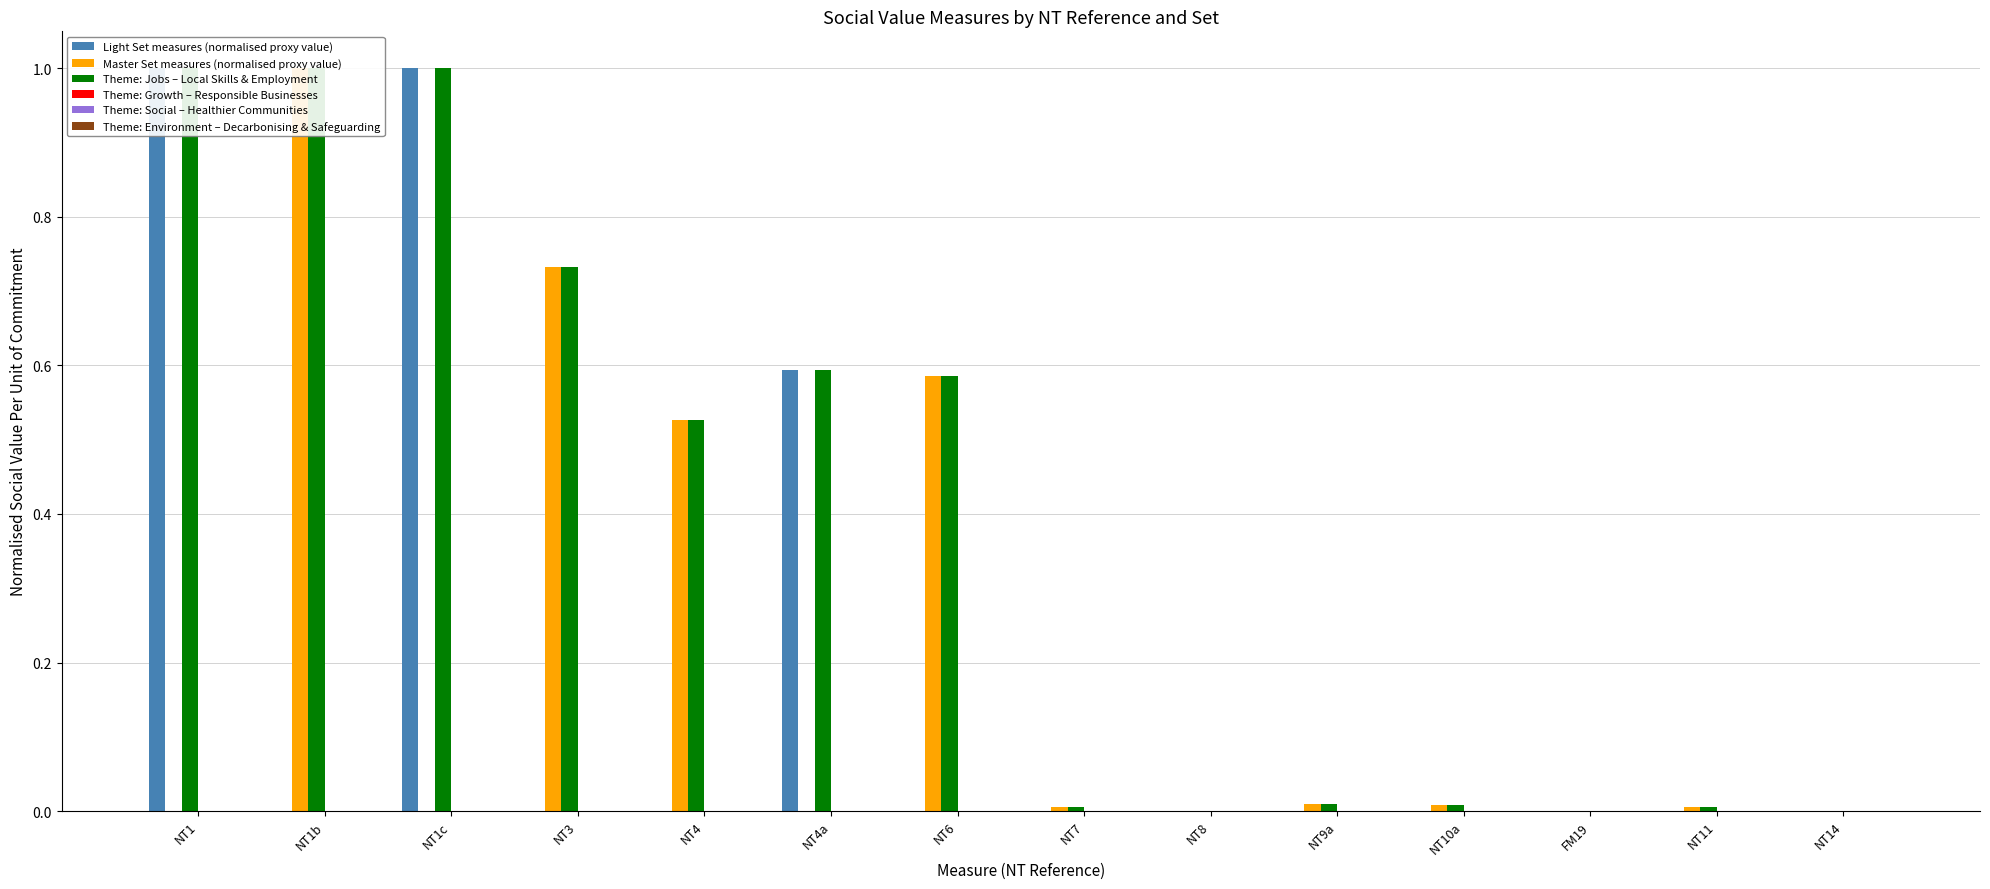

At which label does Theme: Growth – Responsible Businesses reach its peak?

NT14